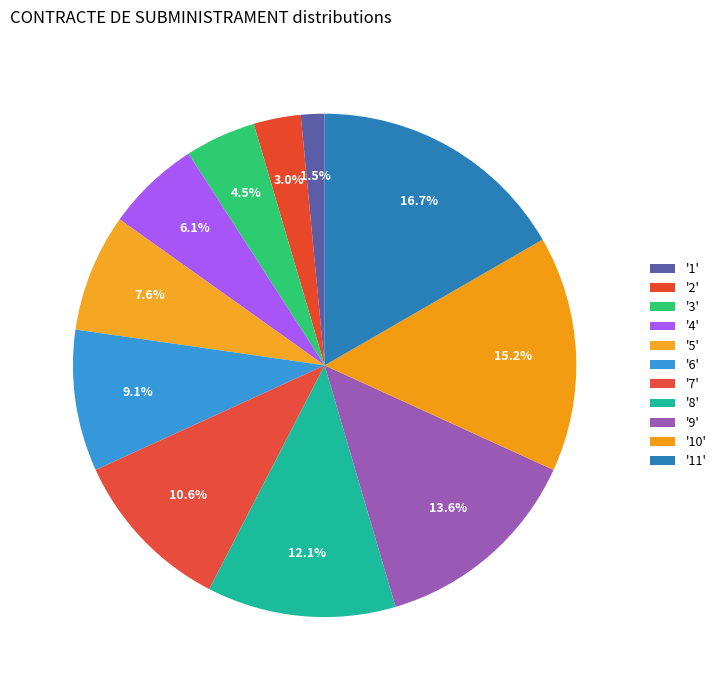

What is the smallest slice in the pie chart?

1